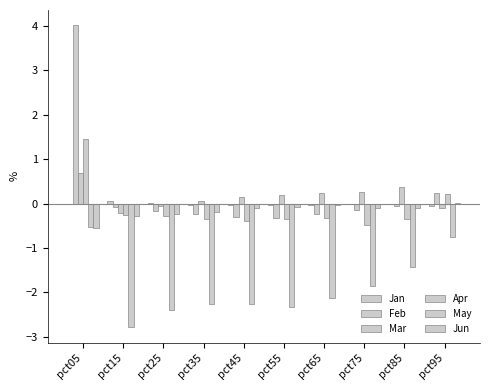

Reading left to right, extract all data points from this chart.

Jan: -0.0	0.1	0.0	-0.0	-0.0	-0.0	-0.0	-0.0	-0.0	-0.0
Feb: 4.0	-0.1	-0.2	-0.2	-0.3	-0.3	-0.2	-0.1	-0.1	0.2
Mar: 0.7	-0.2	-0.1	0.1	0.2	0.2	0.2	0.3	0.4	-0.1
Apr: 1.4	-0.2	-0.3	-0.3	-0.4	-0.3	-0.3	-0.5	-0.3	0.2
May: -0.5	-2.8	-2.4	-2.3	-2.3	-2.3	-2.1	-1.9	-1.4	-0.7
Jun: -0.5	-0.3	-0.2	-0.2	-0.1	-0.1	-0.0	-0.1	-0.1	0.0